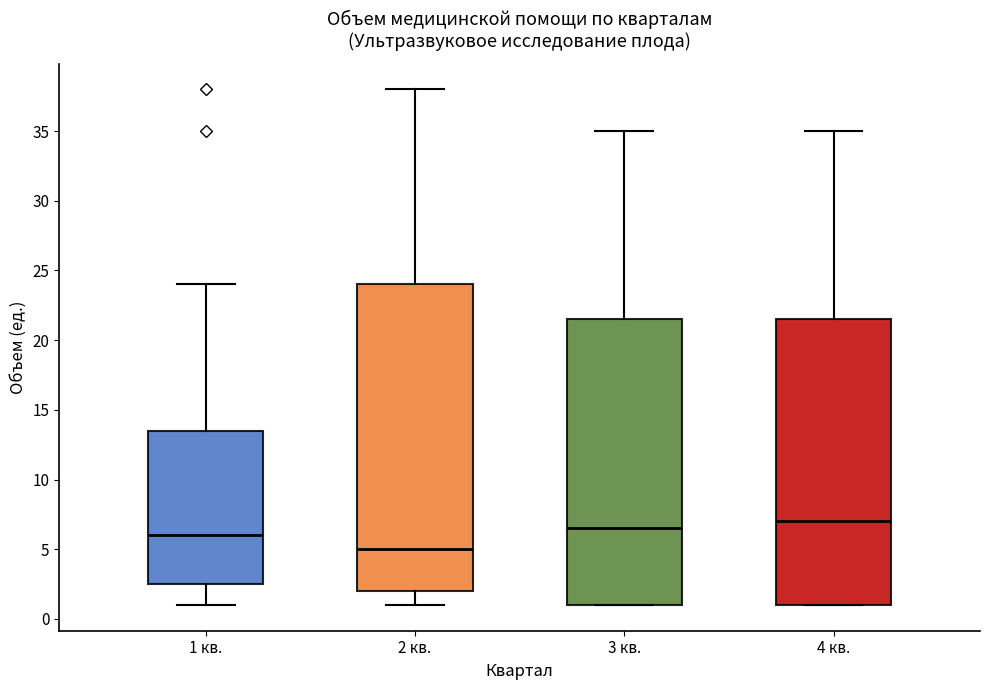

Reading left to right, transcribe this box plot: for each box, give where its median line is, the range the box spans, and where its two whiskers end, as read against the y-axis. The values are not printed on the chart, so give them approximately, as read against the axis.

1 кв.: median 6.0, box 2.5 to 13.5, whiskers 1.0 to 24.0
2 кв.: median 5.0, box 2.0 to 24.0, whiskers 1.0 to 38.0
3 кв.: median 6.5, box 1.0 to 21.5, whiskers 1.0 to 35.0
4 кв.: median 7.0, box 1.0 to 21.5, whiskers 1.0 to 35.0